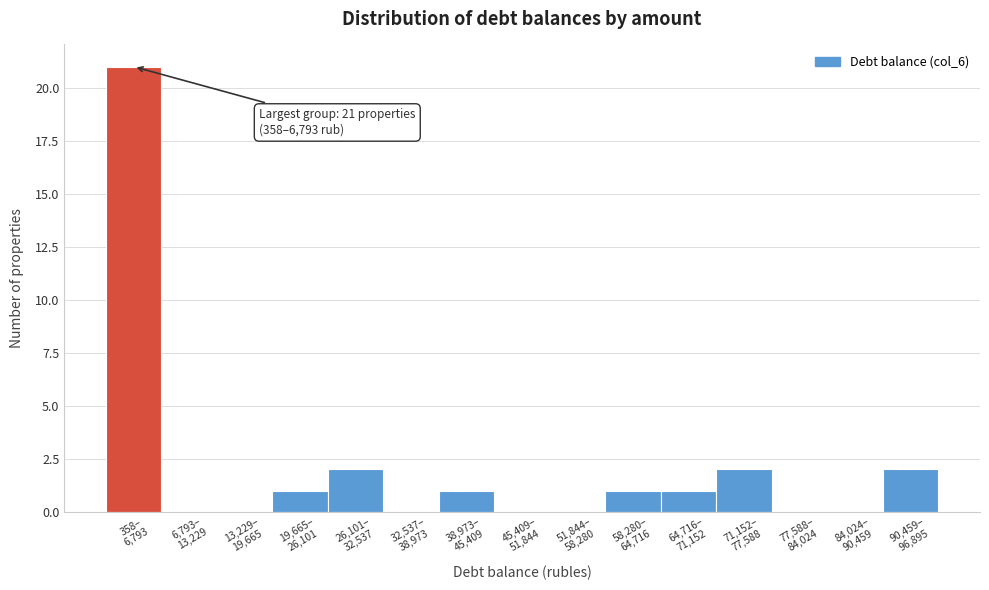

What is the sum of all values?

31